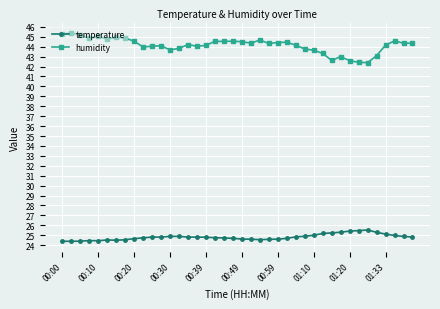

What is the maximum value for humidity?

45.4